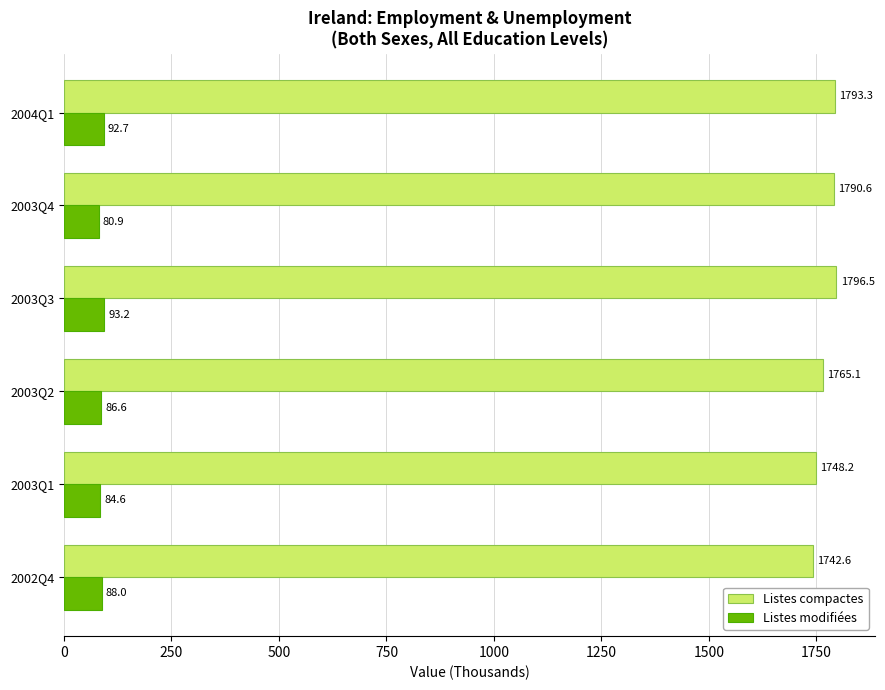

What is the highest value of the Listes compactes series?

1796.5